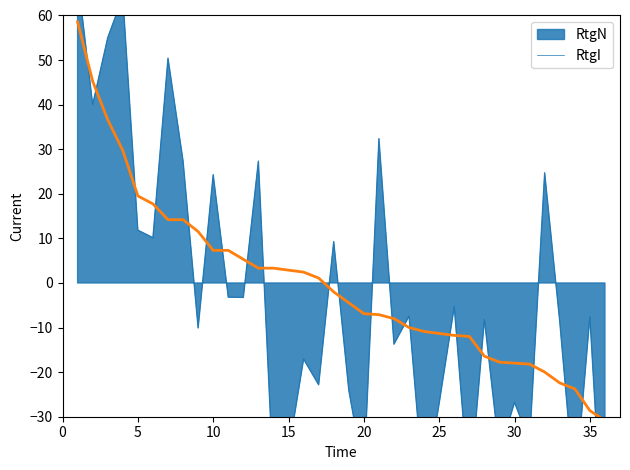

Count the number of categories in the chart.

36